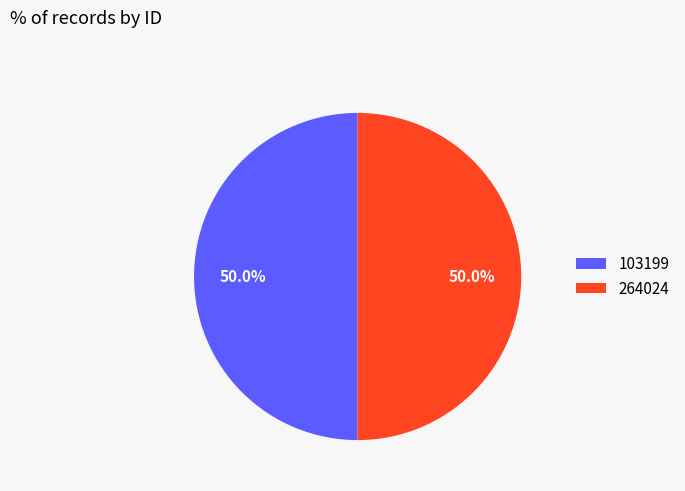

How many slices are in this pie chart?

2